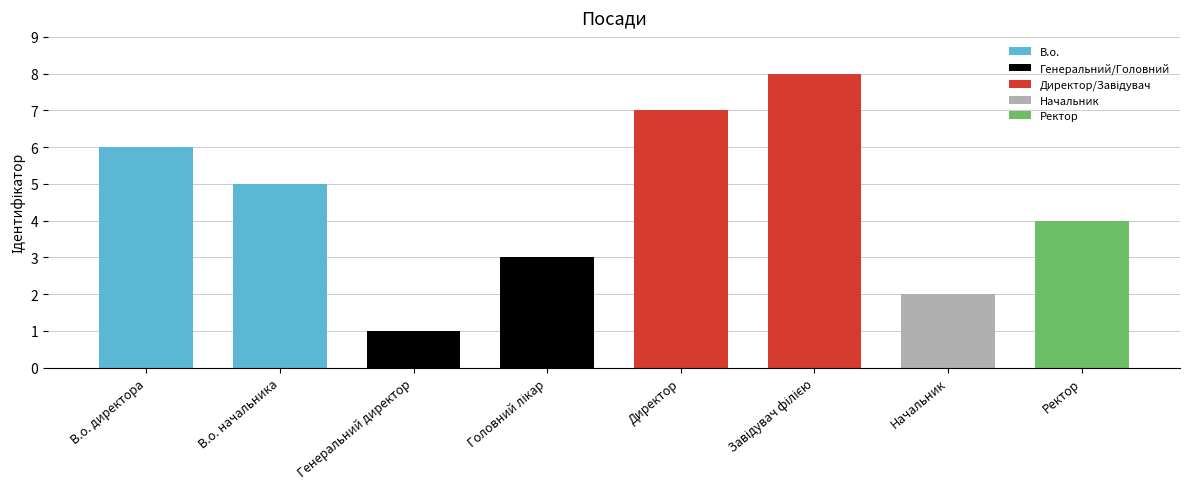

What is the value of the В.о. bar at the 1st from the left?

6